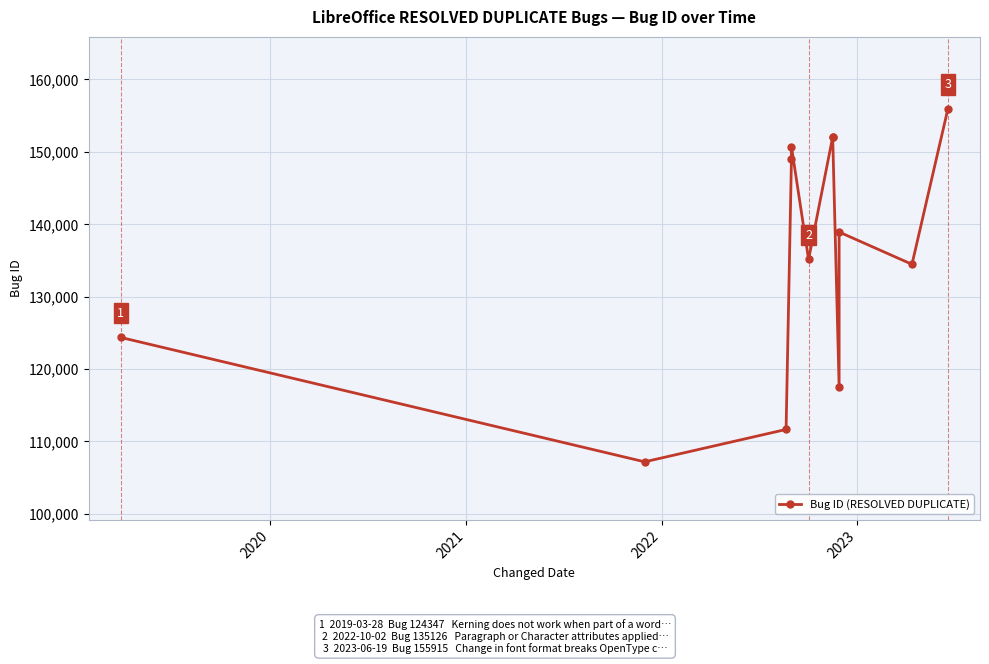

At which category does the data reach its first local peak?

2023